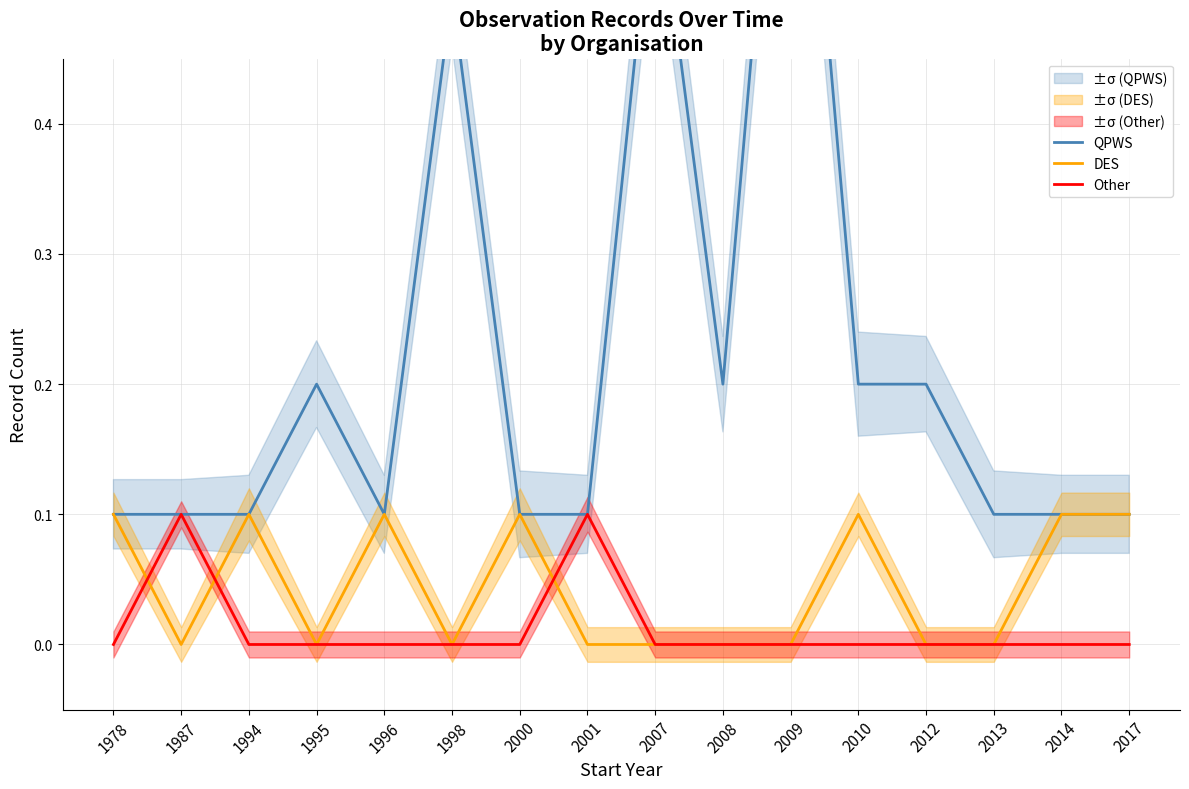

Is it true that DES equals -0.1 at 1995?

False